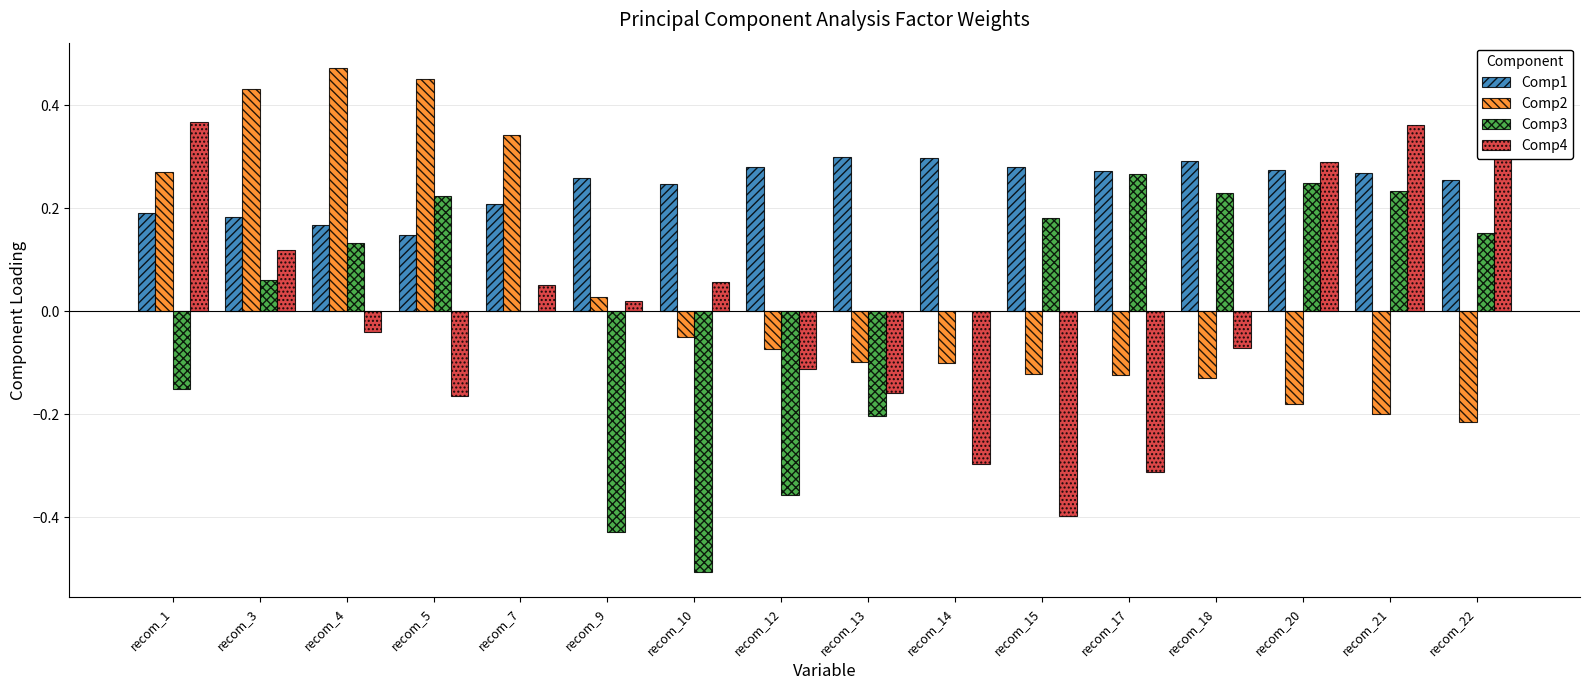

What is the spread (max minus min) of values at recom_20?

0.5